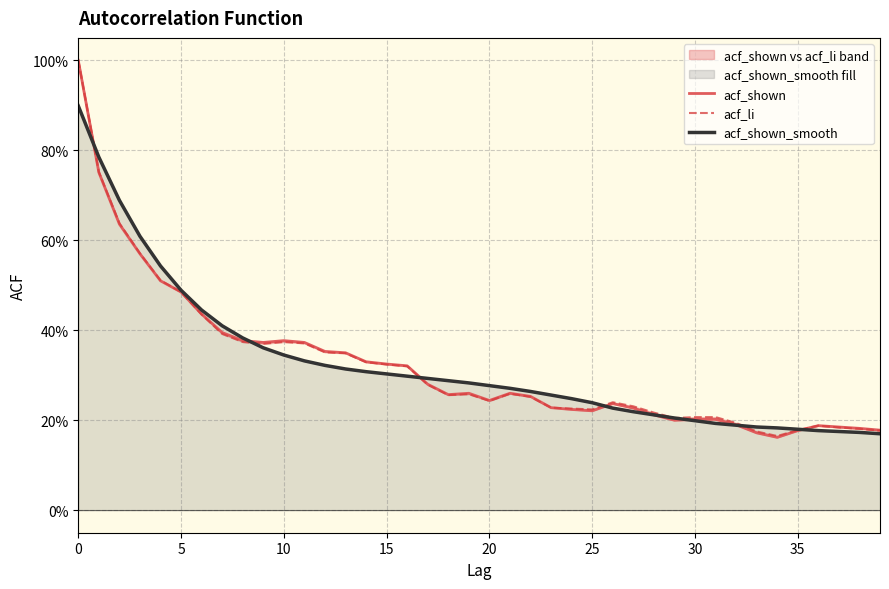

What is the difference between the second highest and second lowest values in the acf_shown_smooth series?

0.6